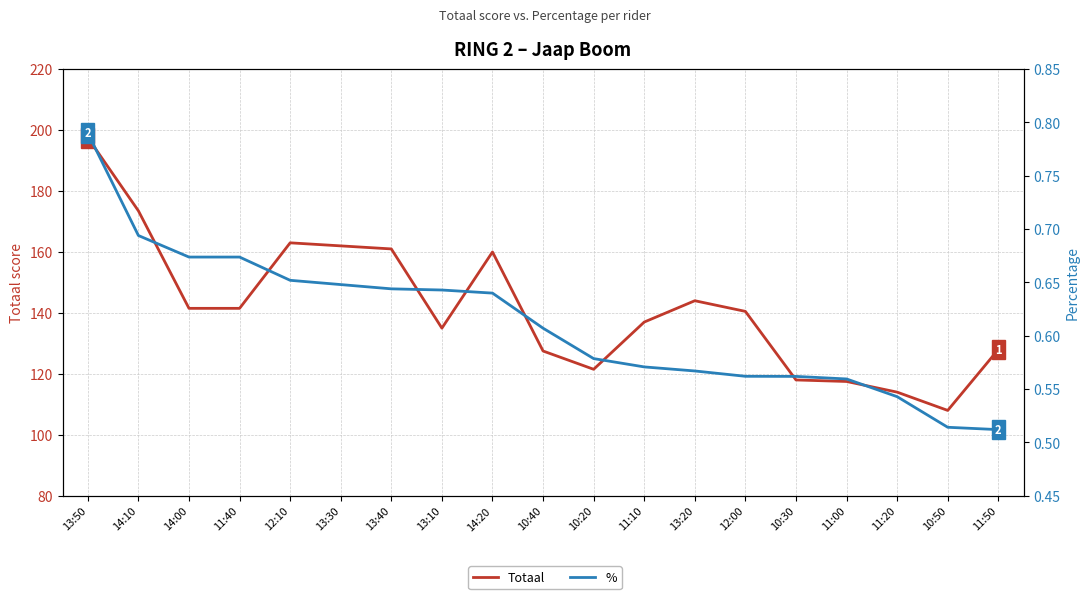

At how many categories does at least one series exceed 140?

10